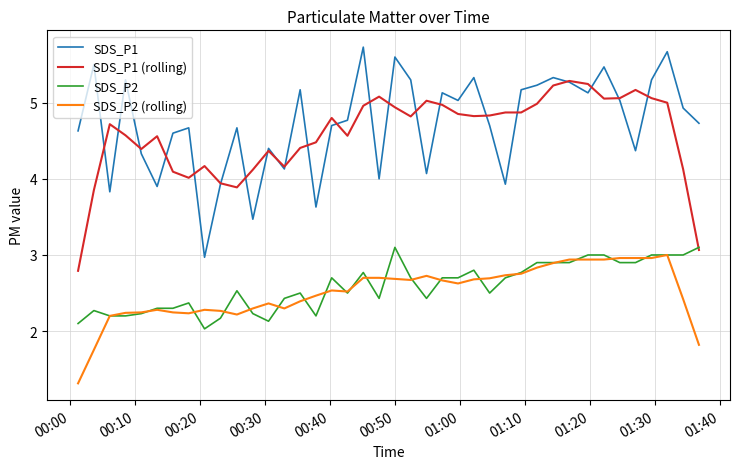

What is the maximum value shown in the chart?

5.7